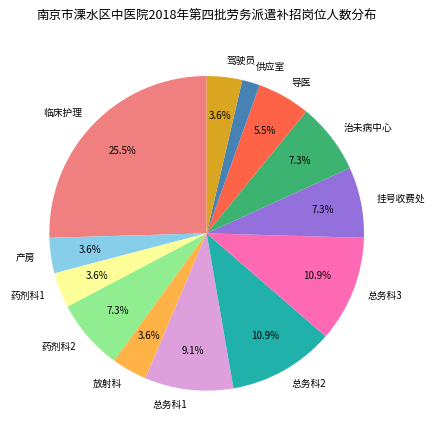

How many slices are in this pie chart?

13